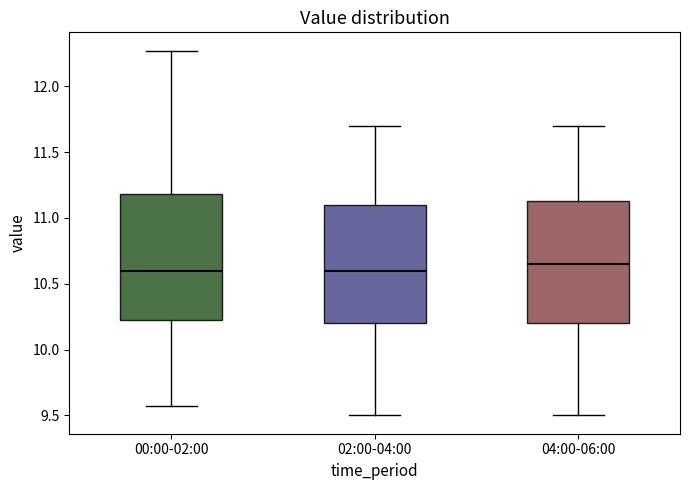

Reading left to right, transcribe this box plot: for each box, give where its median line is, the range the box spans, and where its two whiskers end, as read against the y-axis. The values are not printed on the chart, so give them approximately, as read against the axis.

00:00-02:00: median 10.60, box 10.20 to 11.20, whiskers 9.55 to 12.25
02:00-04:00: median 10.60, box 10.20 to 11.10, whiskers 9.50 to 11.70
04:00-06:00: median 10.65, box 10.20 to 11.15, whiskers 9.50 to 11.70